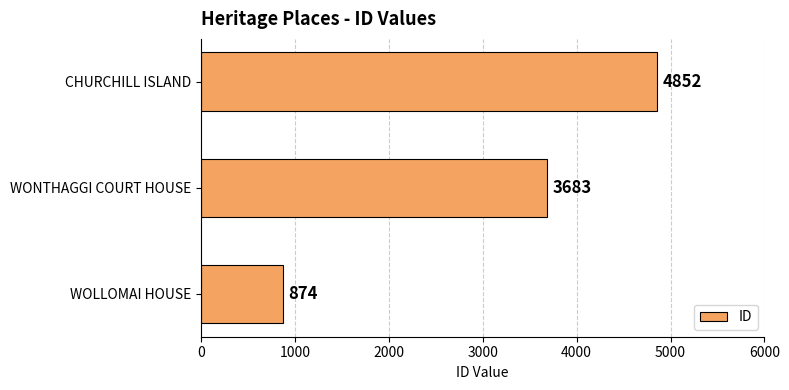

Is it true that the value at WOLLOMAI HOUSE is 419?

False